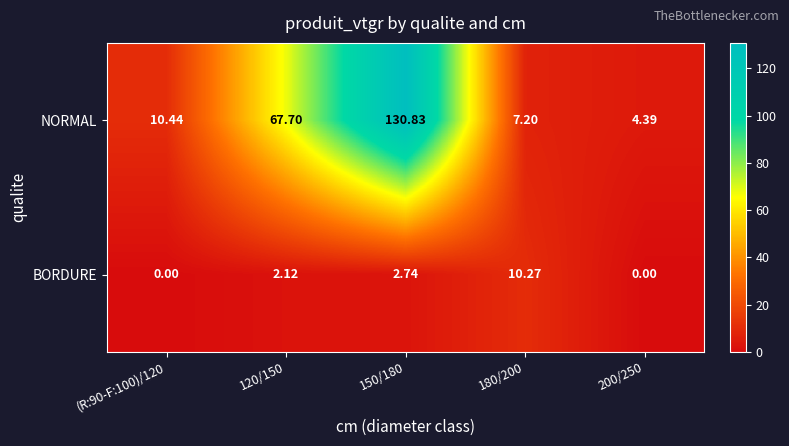

Which series has the largest total across all categories?

NORMAL